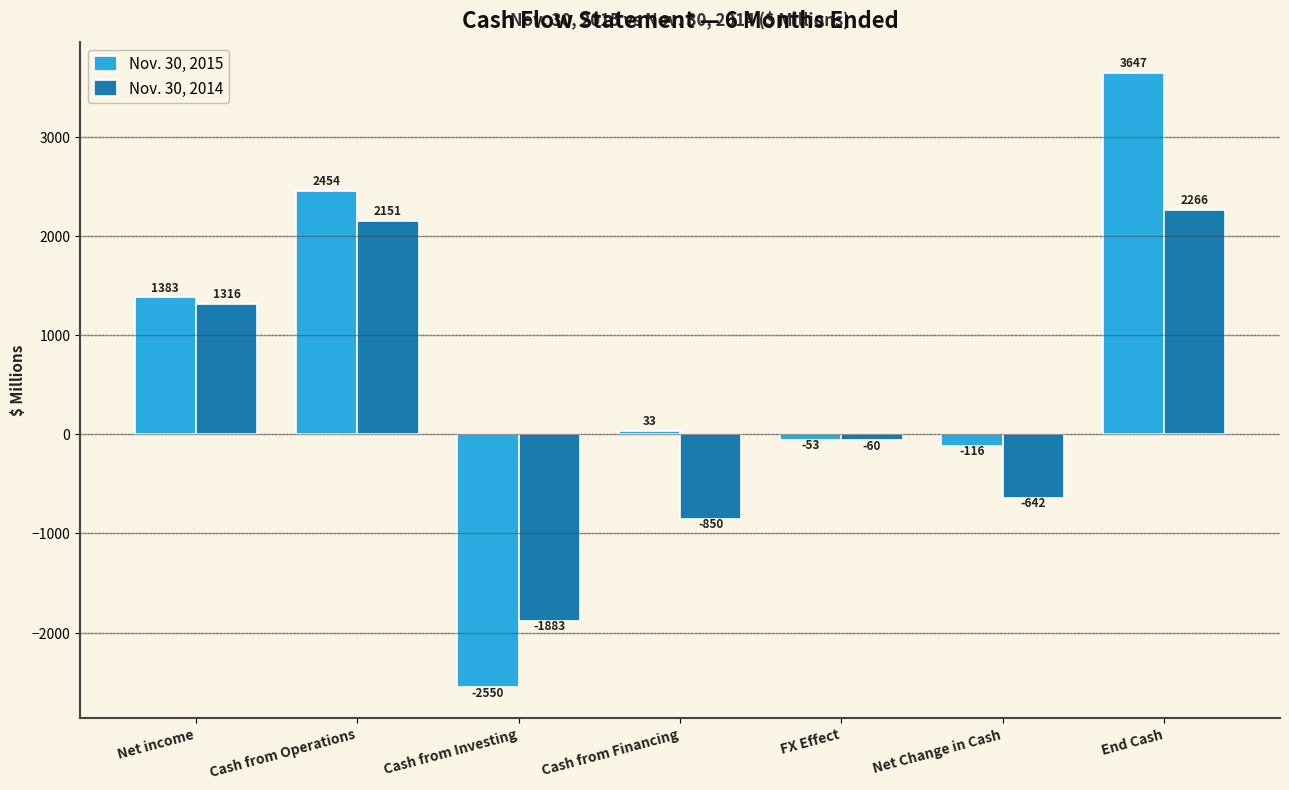

Reading right to left, list all the values displayed in this chart.

Nov. 30, 2015: End Cash=3647	Net Change in Cash=-116	FX Effect=-53	Cash from Financing=33	Cash from Investing=-2550	Cash from Operations=2454	Net income=1383
Nov. 30, 2014: End Cash=2266	Net Change in Cash=-642	FX Effect=-60	Cash from Financing=-850	Cash from Investing=-1883	Cash from Operations=2151	Net income=1316